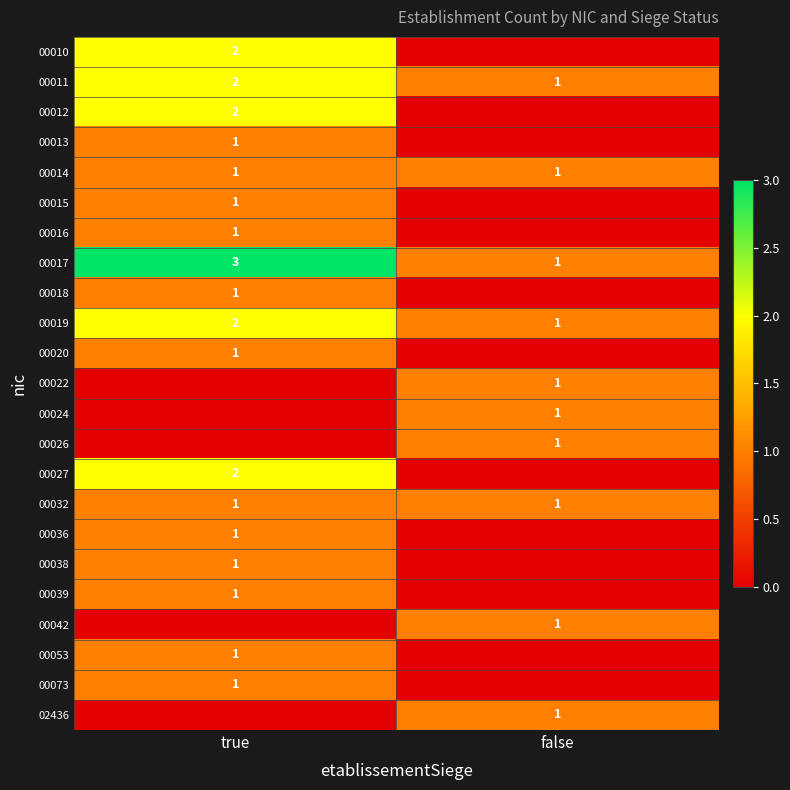

What is the difference between the highest and lowest values at true?

3